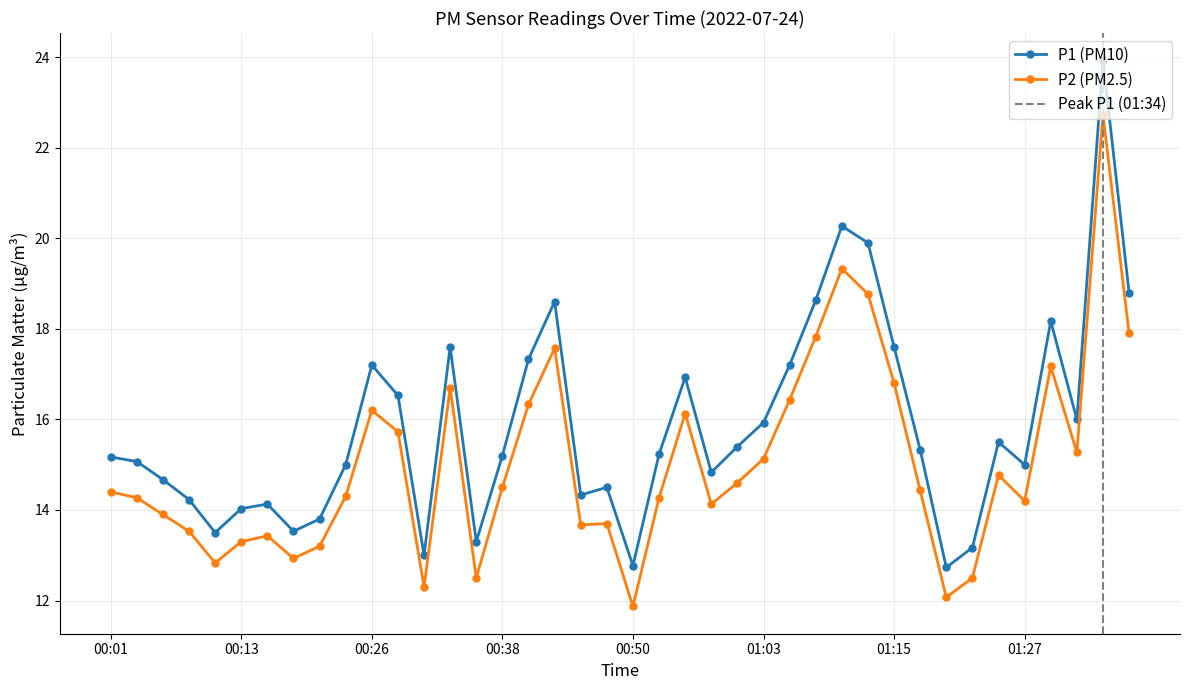

True or false: P1 has more than 0 points higher than both neighbors.

True